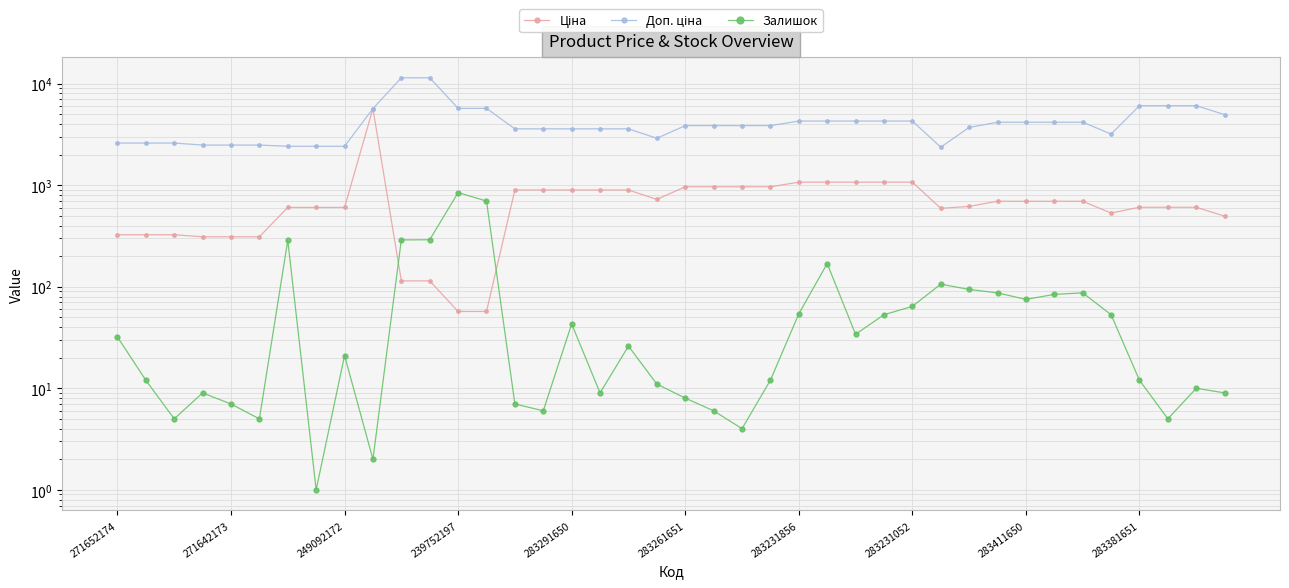

How many data points in Залишок are above 26?

19